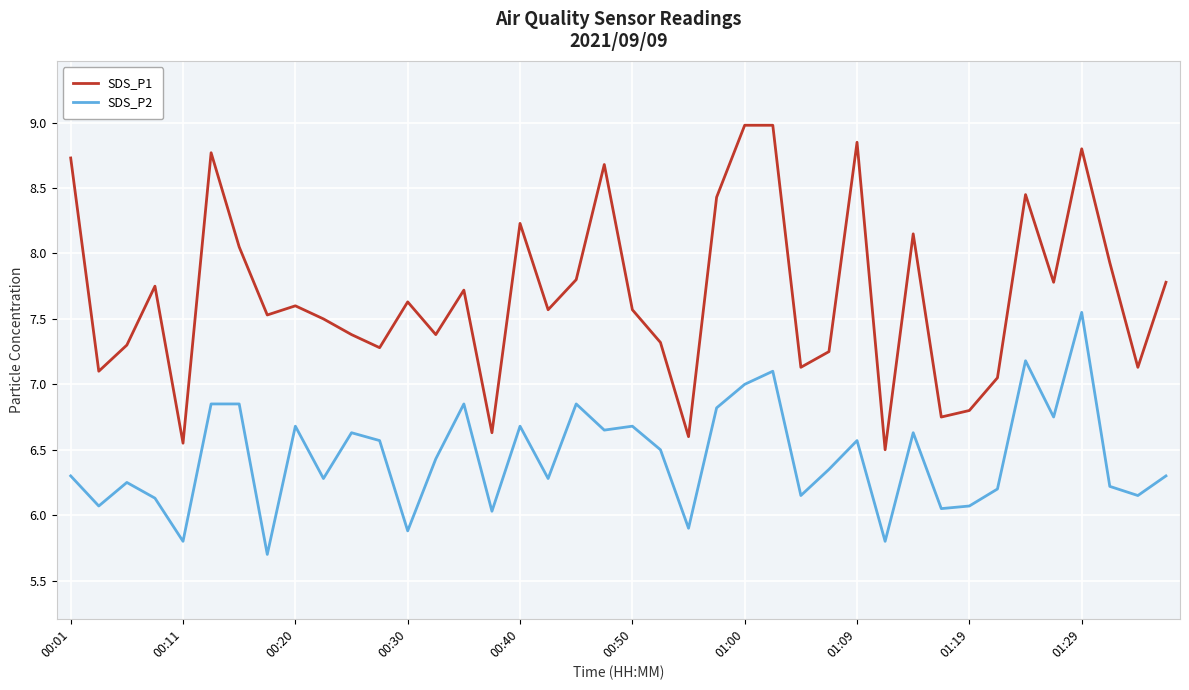

True or false: SDS_P2 and SDS_P1 cross at least once.

False